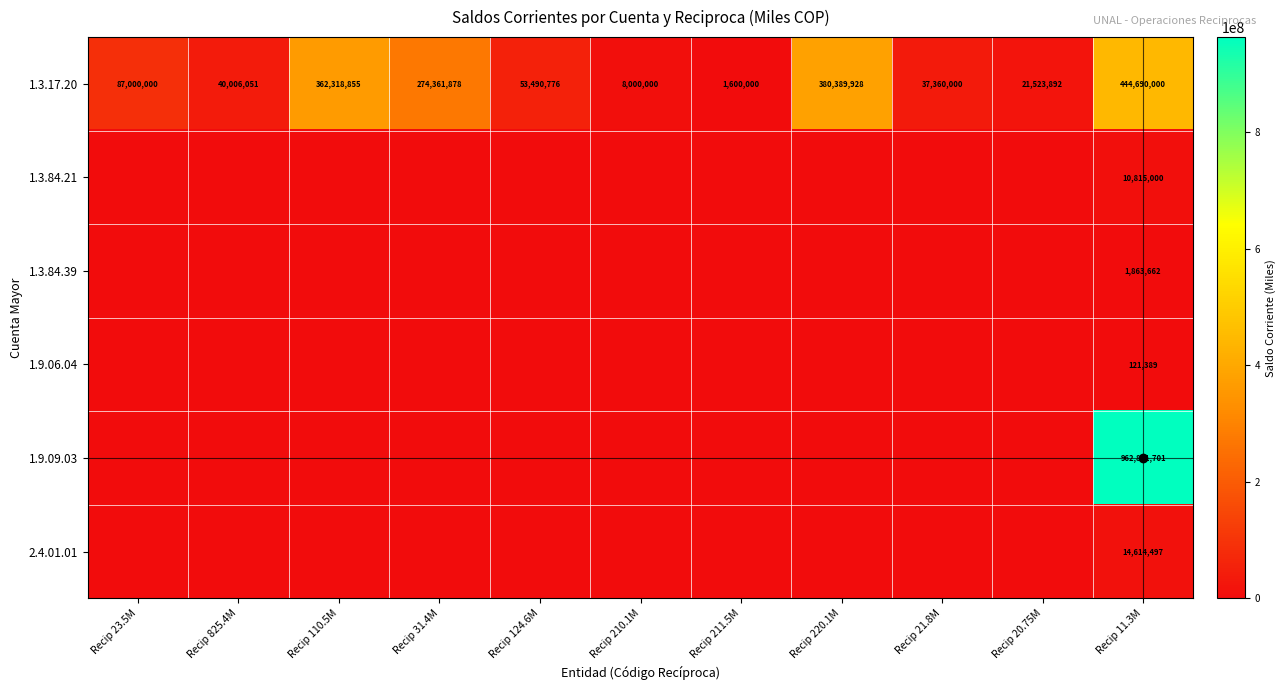

What is the average value of the 1.3.17.20 series?

155521944